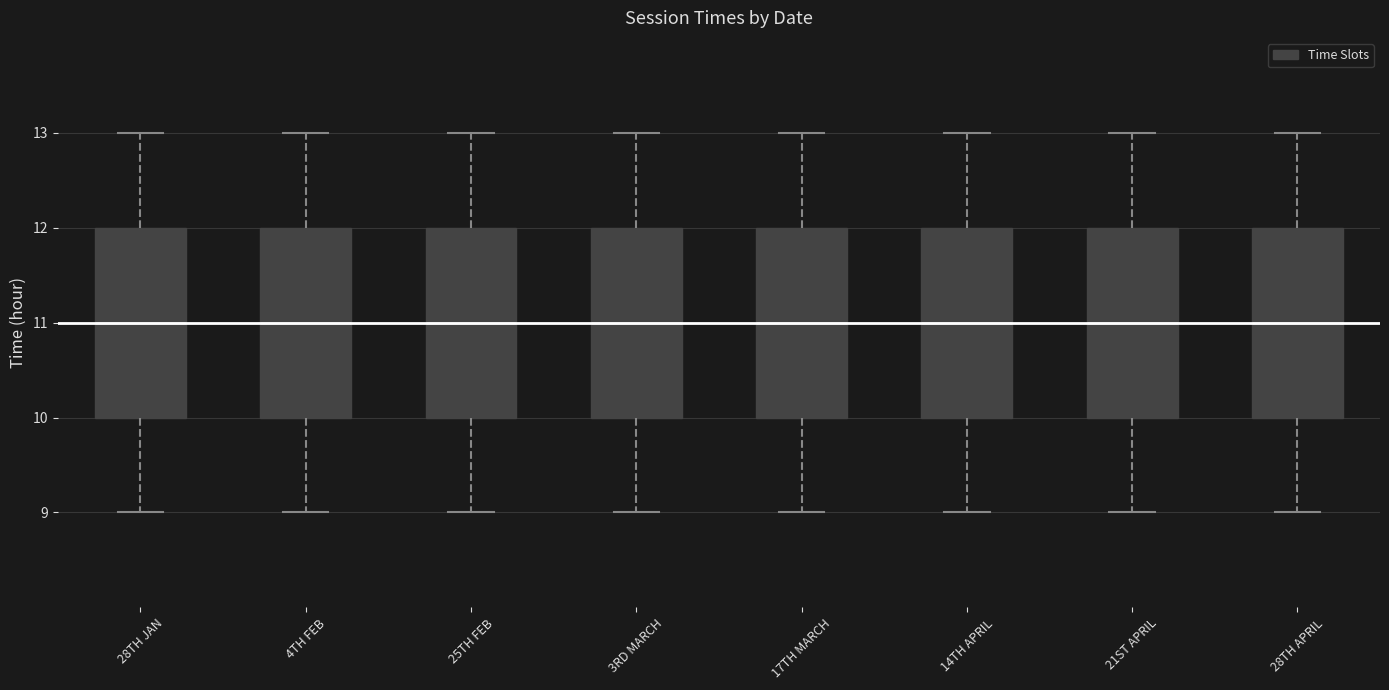

Reading left to right, read every box against the y-axis: the position of its median line, the range the box covers, and the ends of its whiskers. The values are not printed on the chart, so give them approximately, as read against the axis.

28TH JAN: median 11, box 10 to 12, whiskers 9 to 13
4TH FEB: median 11, box 10 to 12, whiskers 9 to 13
25TH FEB: median 11, box 10 to 12, whiskers 9 to 13
3RD MARCH: median 11, box 10 to 12, whiskers 9 to 13
17TH MARCH: median 11, box 10 to 12, whiskers 9 to 13
14TH APRIL: median 11, box 10 to 12, whiskers 9 to 13
21ST APRIL: median 11, box 10 to 12, whiskers 9 to 13
28TH APRIL: median 11, box 10 to 12, whiskers 9 to 13